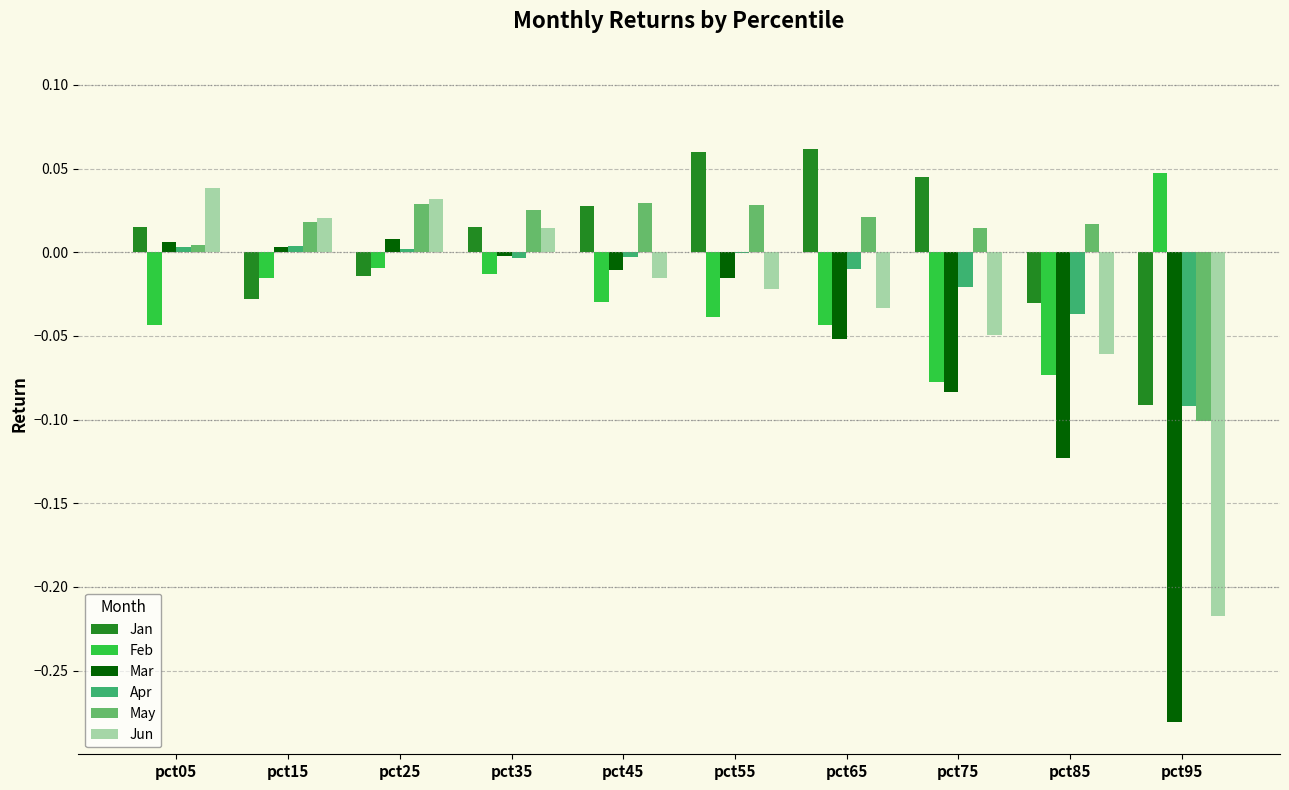

Is the value of Apr at pct35 greater than the value of May at pct75?

No